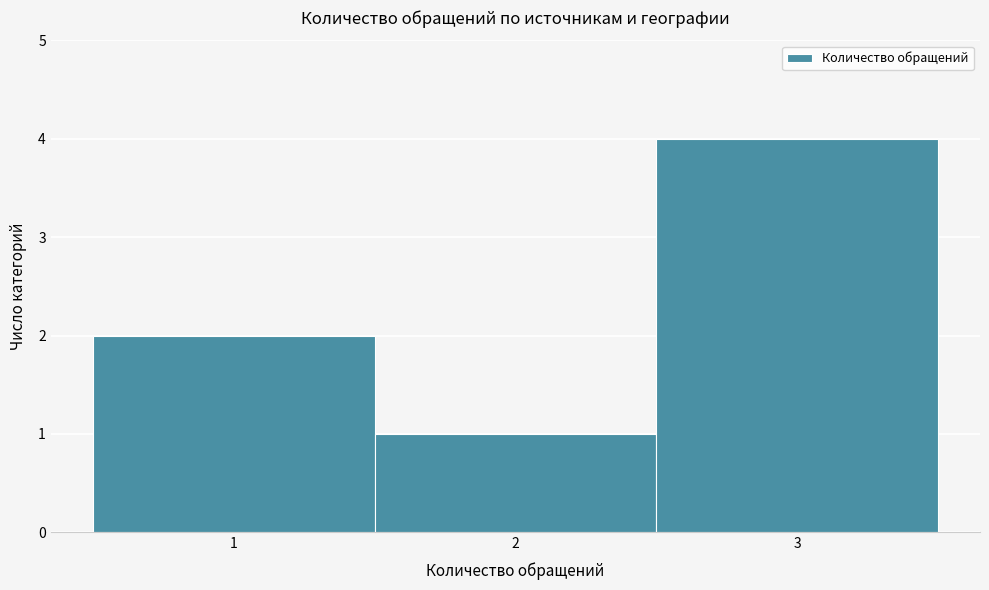

Reading left to right, transcribe this chart: for each bar, give the range it covers on the x-axis and its height. The values are not printed on the chart, so give them approximately, as read against the axis.

0.5 to 1.5: 2
1.5 to 2.5: 1
2.5 to 3.5: 4